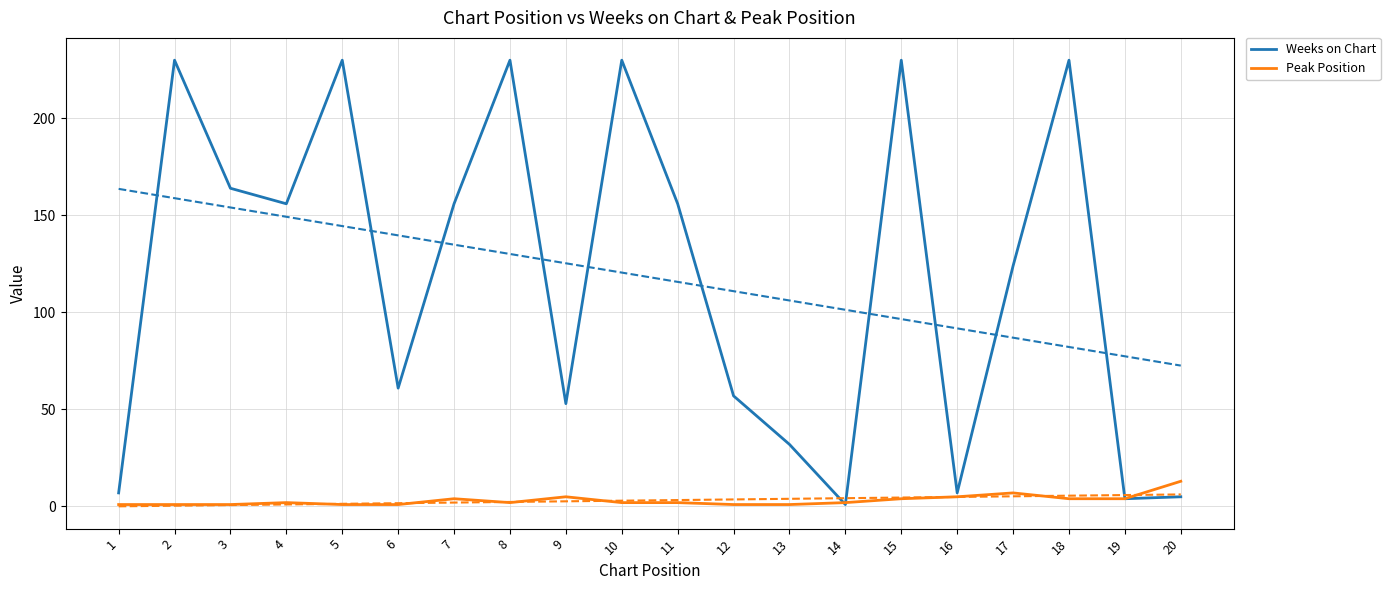

True or false: Weeks on Chart has more than 1 interior local peaks.

True